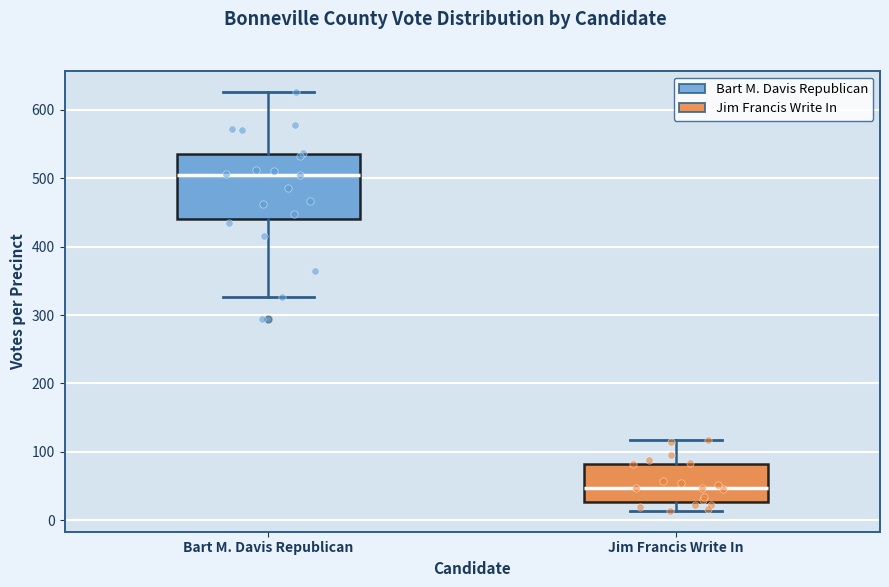

Which box is the tallest, from its lower edge to its upper edge?

Bart M. Davis Republican